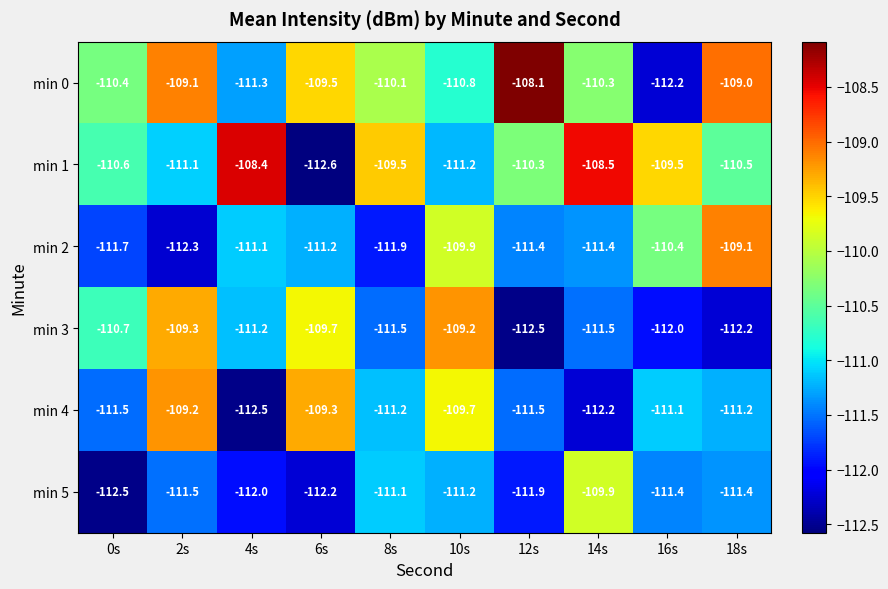

Between 0s and 6s, which series saw the biggest shift?

min 4